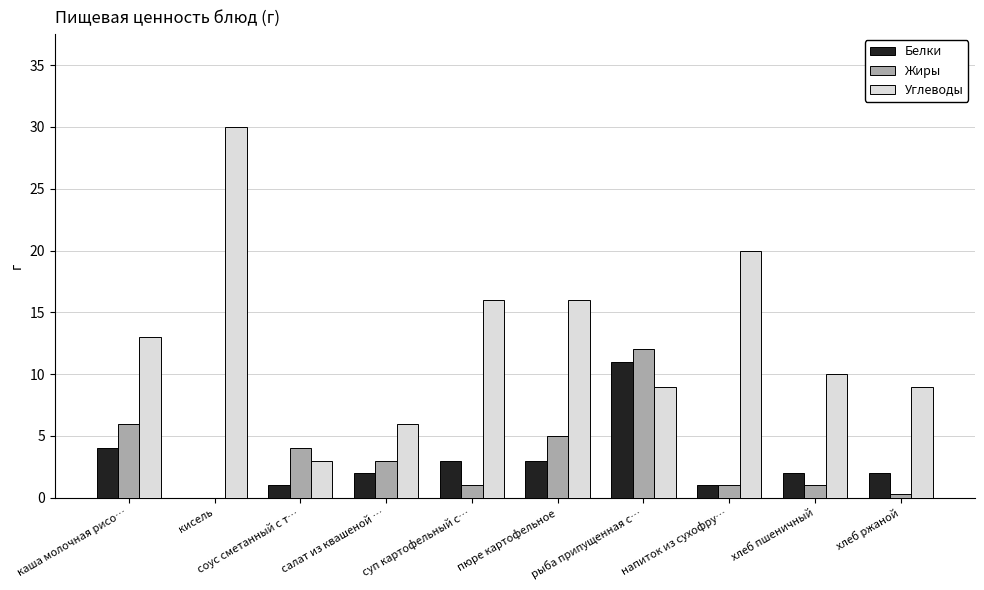

The value of Белки at напиток из сухофру… is 1.0. True or false?

True